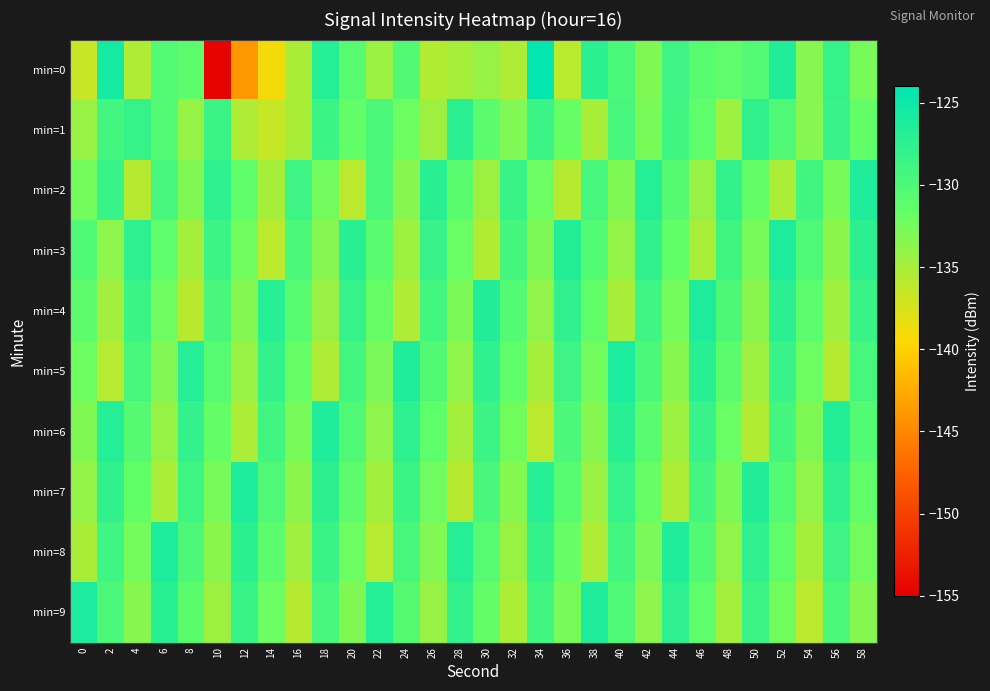

Rank the series at 58 from lowest to highest value.

min=9, min=0, min=8, min=1, min=7, min=6, min=5, min=4, min=3, min=2